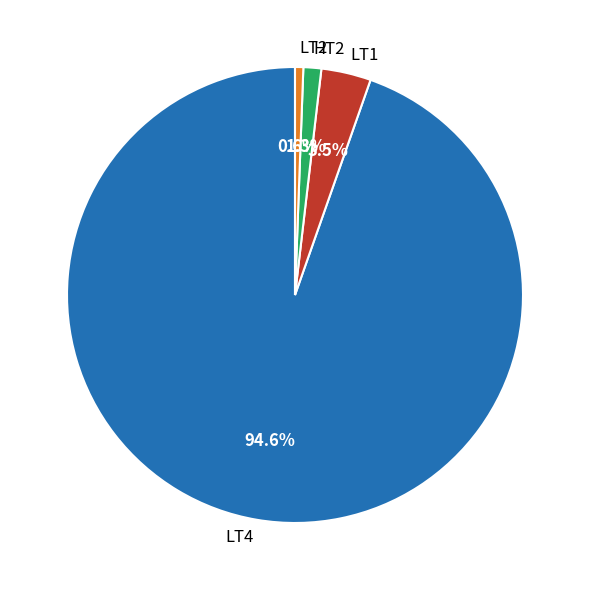

How many segments does this pie chart have?

4